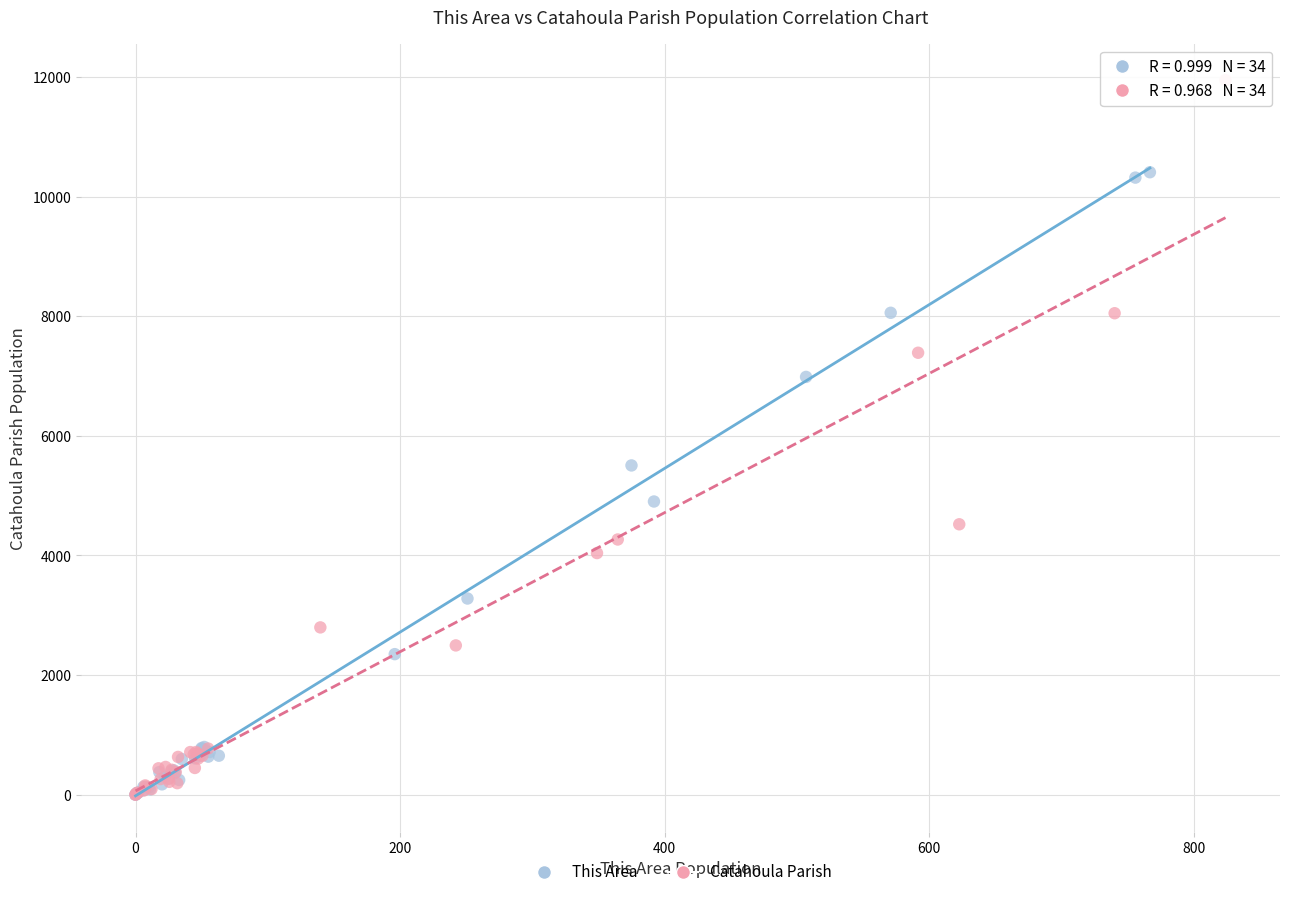

Which series reaches the maximum Y coordinate?

Catahoula Parish